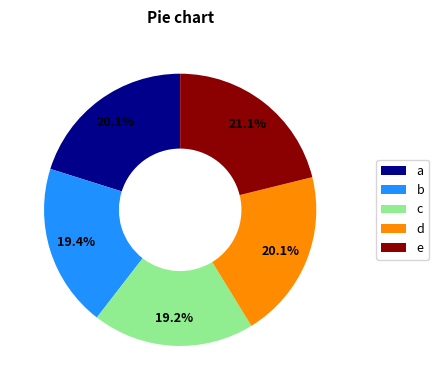

What is the ratio of the value at b to the value at e?

0.9